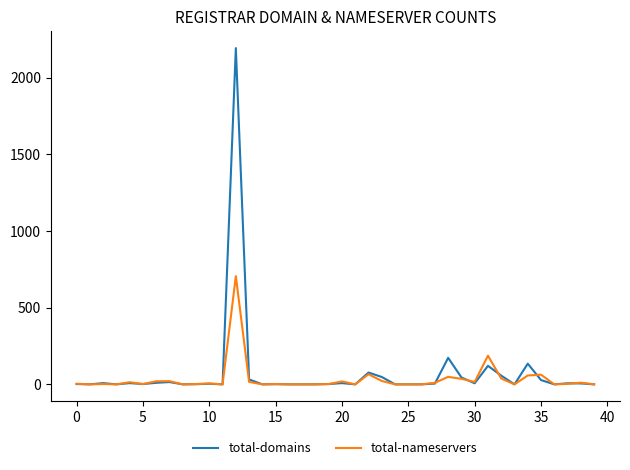

What is the difference between the maximum and second lowest values in the total-nameservers series?

706